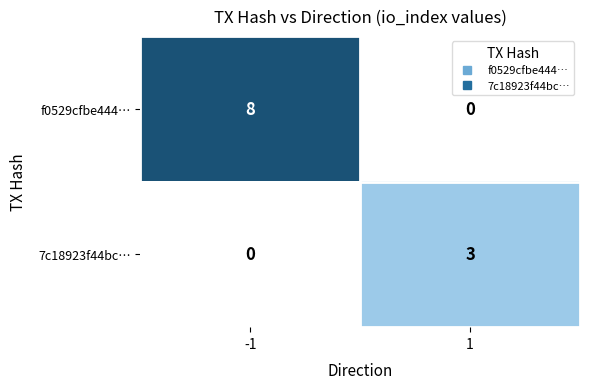

Reading right to left, extract all data points from this chart.

f0529cfbe444…: 1=0	-1=8
7c18923f44bc…: 1=3	-1=0